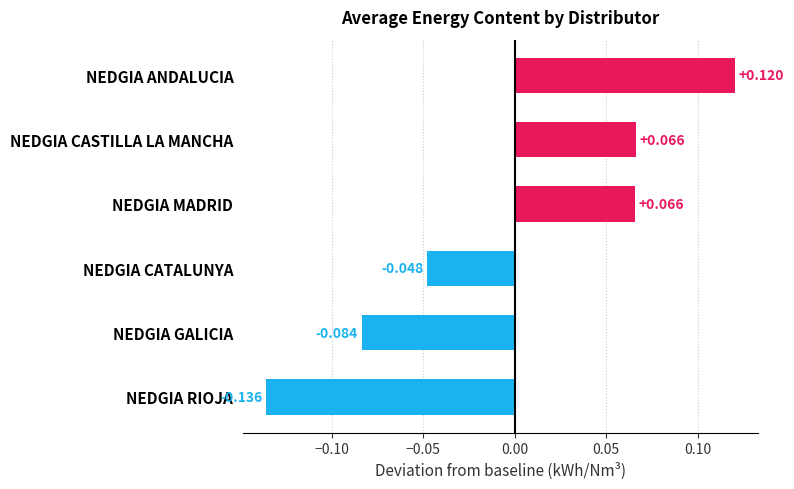

Which category has the highest value across all series?

NEDGIA ANDALUCIA